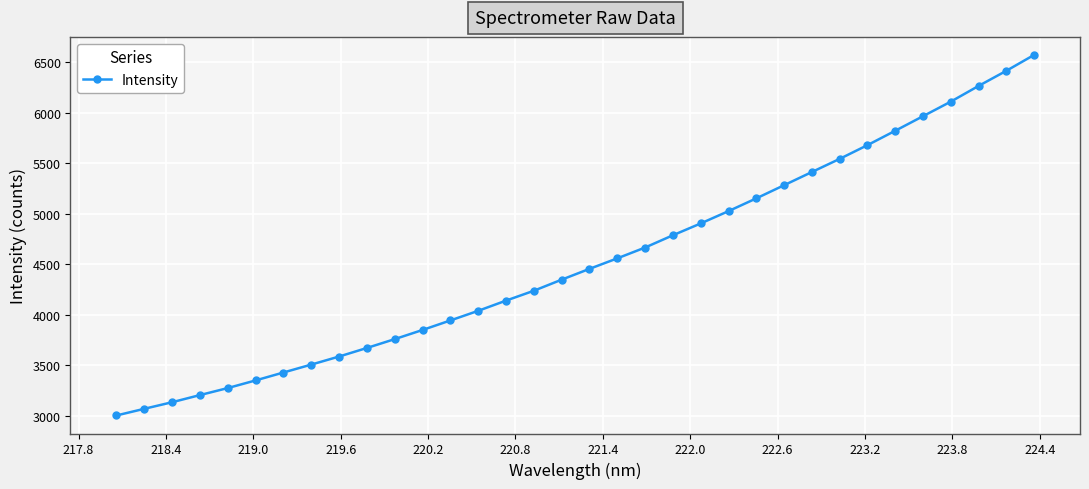

What is the value of the 25th point from the left?

5280.9